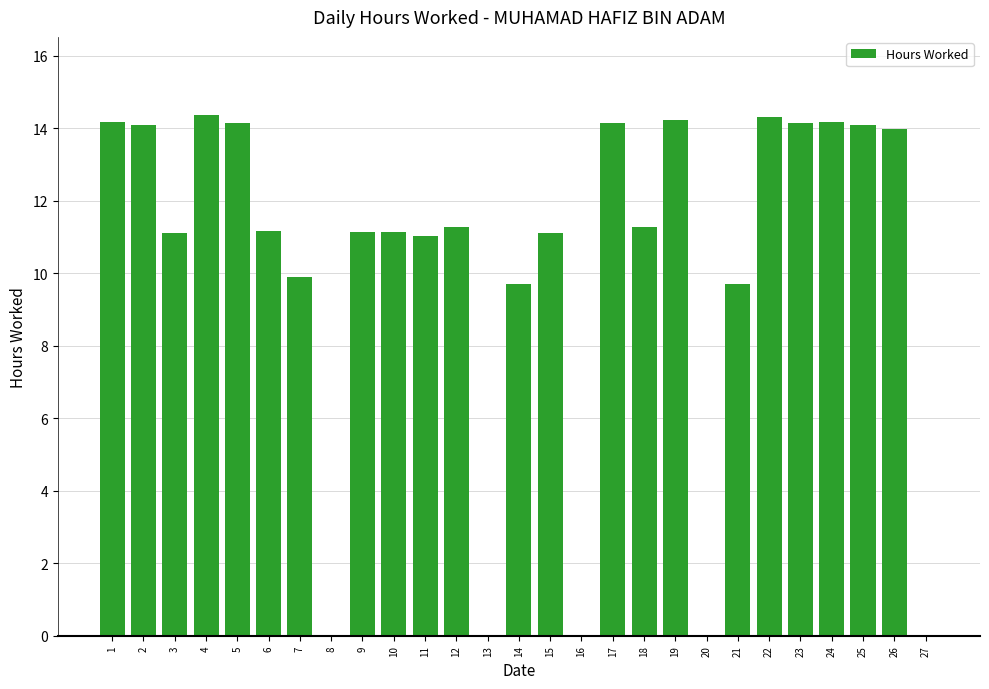

Which has a higher value, 14 or 25?

25